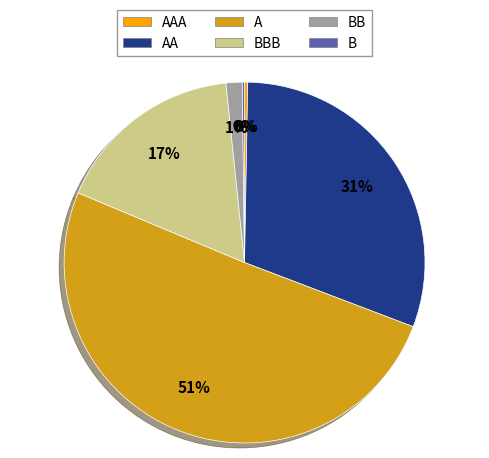

Is AAA the majority of the pie?

No